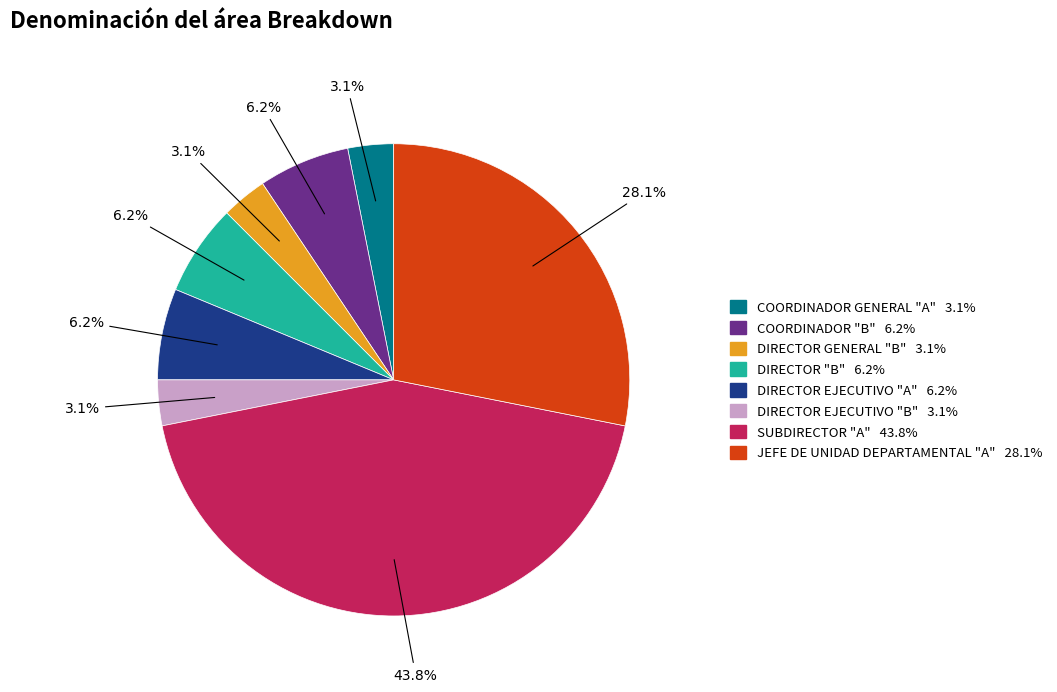

Is there any slice that represents more than half of the pie?

No